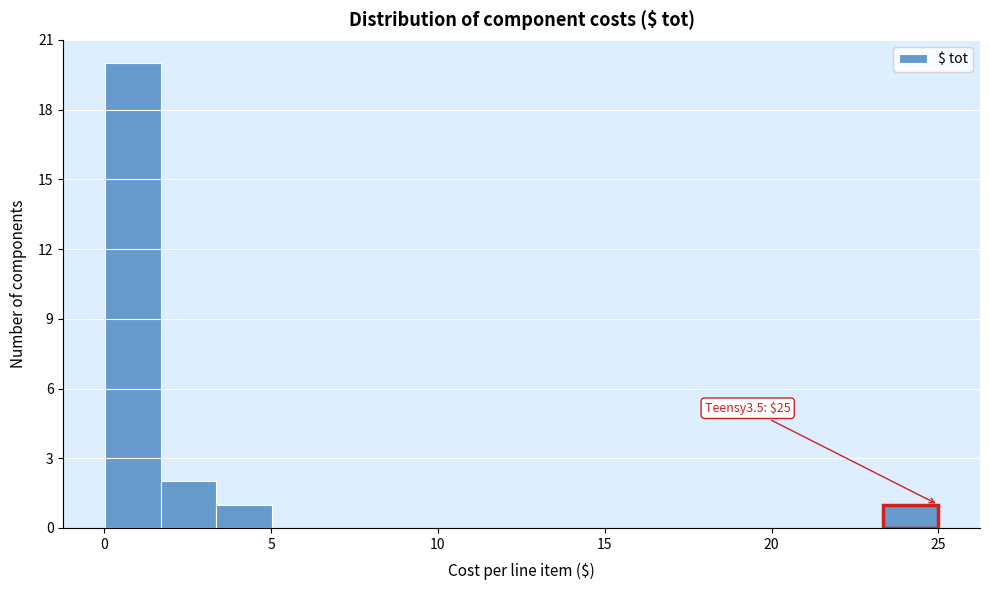

Around what value on the x-axis is the tallest bar? Give the approximate position of its centre, as read against the axis.

1.0